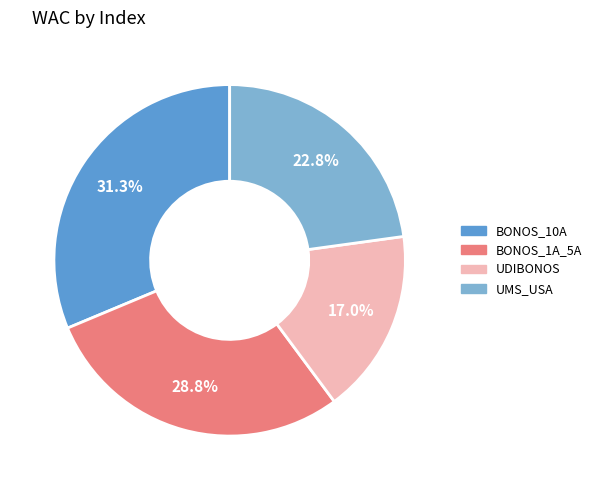

Does any single category account for the majority?

No